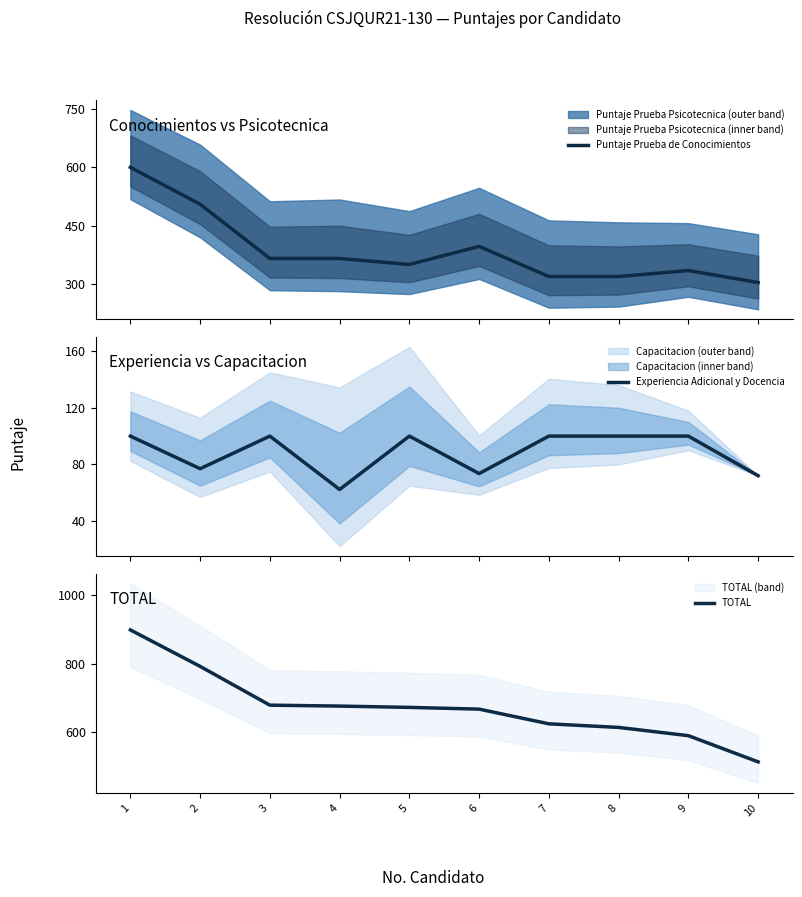

What is the total value across all series at 2?

1374.4